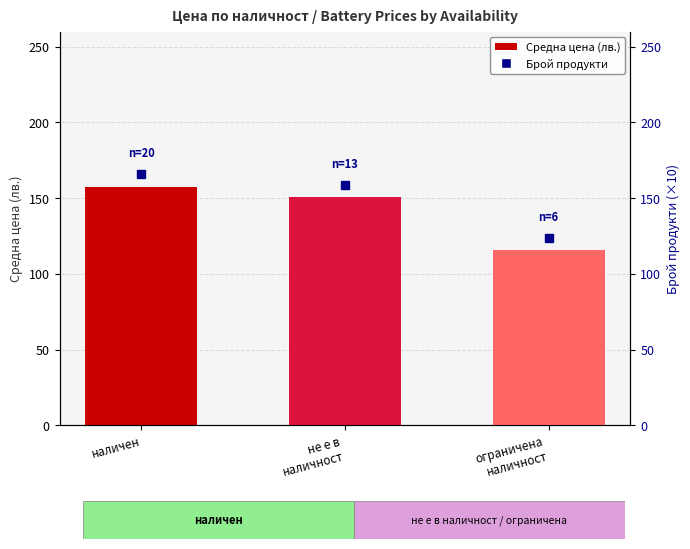

Reading right to left, list all the values displayed in this chart.

115.6	150.5	157.6